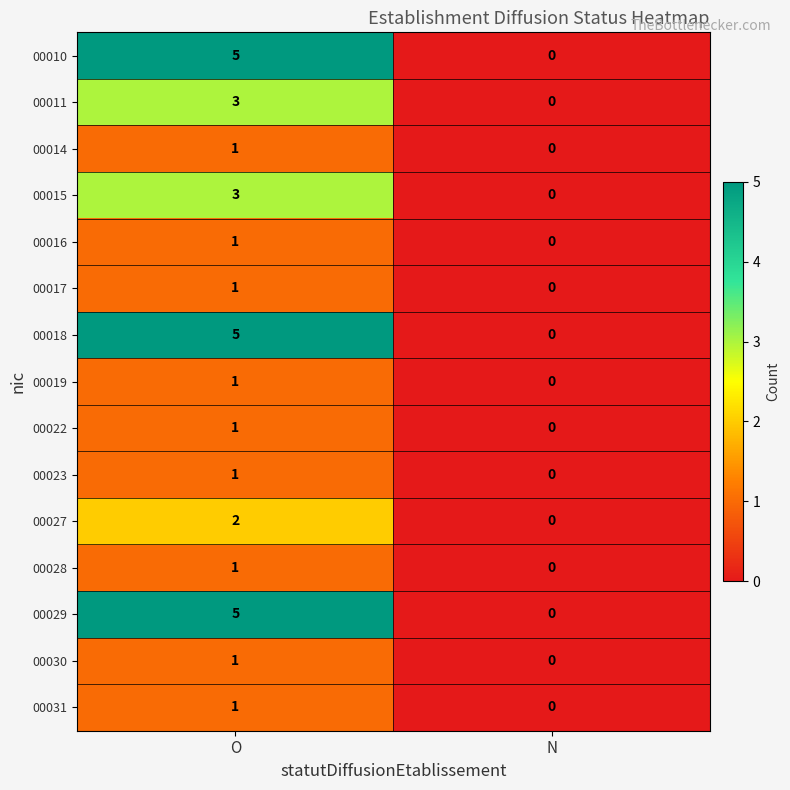

Rank the categories by 00011 value from lowest to highest.

N, O